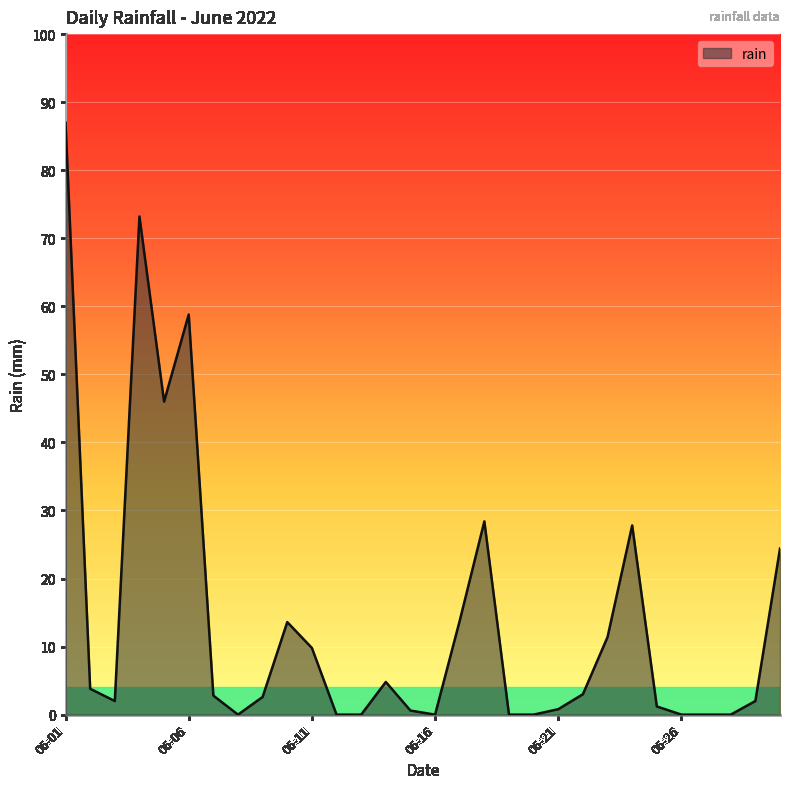

What is the difference between the maximum and minimum values?

87.0